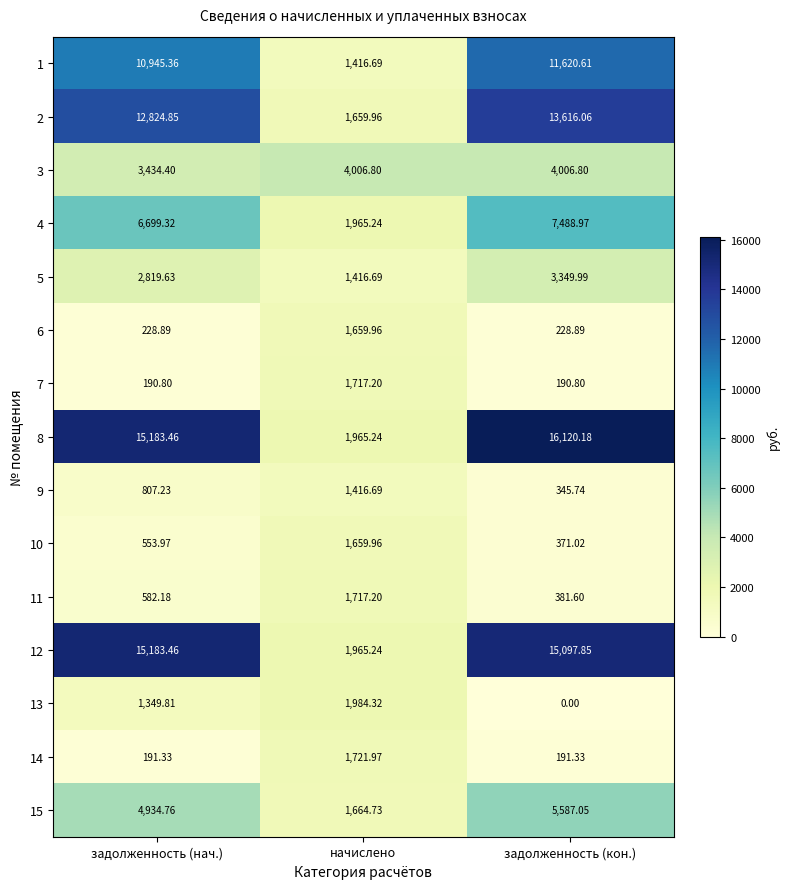

Which label corresponds to the largest value in the chart?

задолженность (кон.)